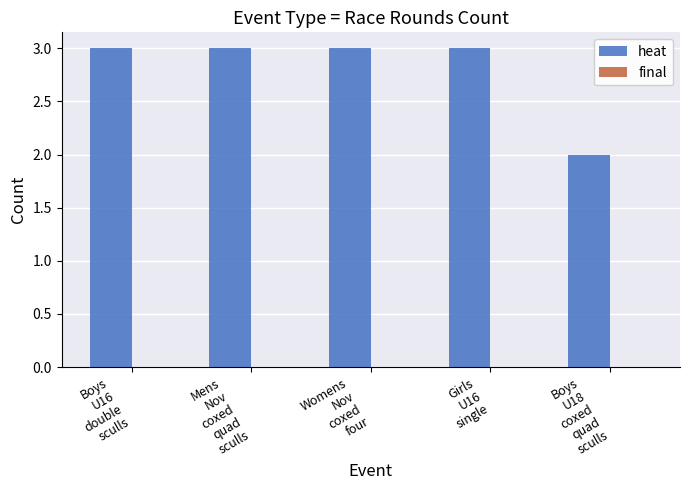

What is the sum of all values?

14